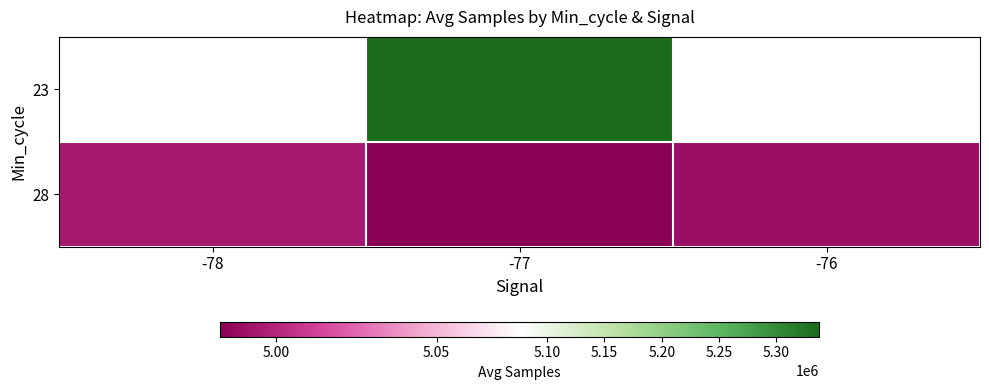

At which label does 28 reach its peak?

-78